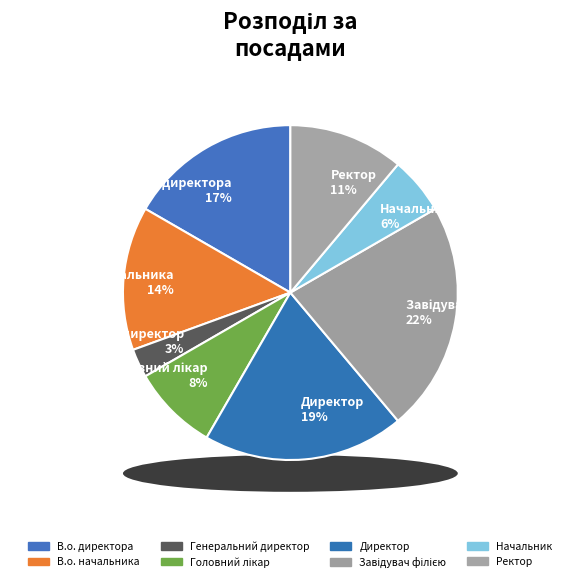

Does Директор account for over 50% of the chart?

No